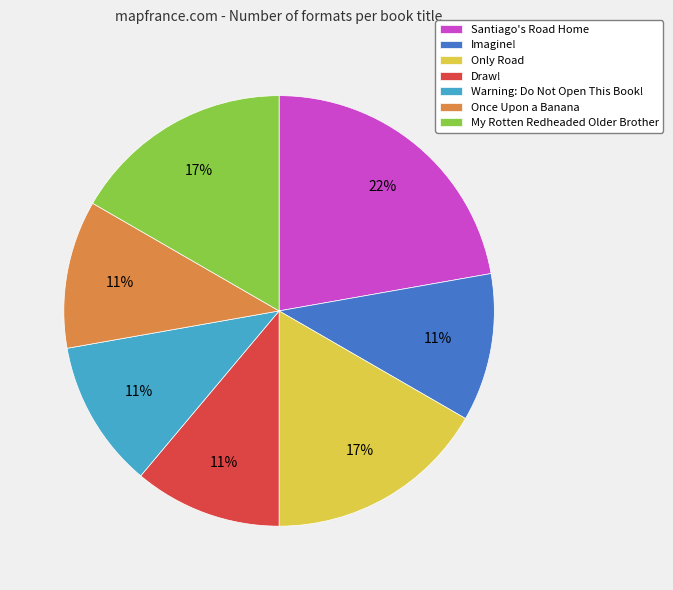

True or false: Warning: Do Not Open This Book! accounts for 1% of the total.

False